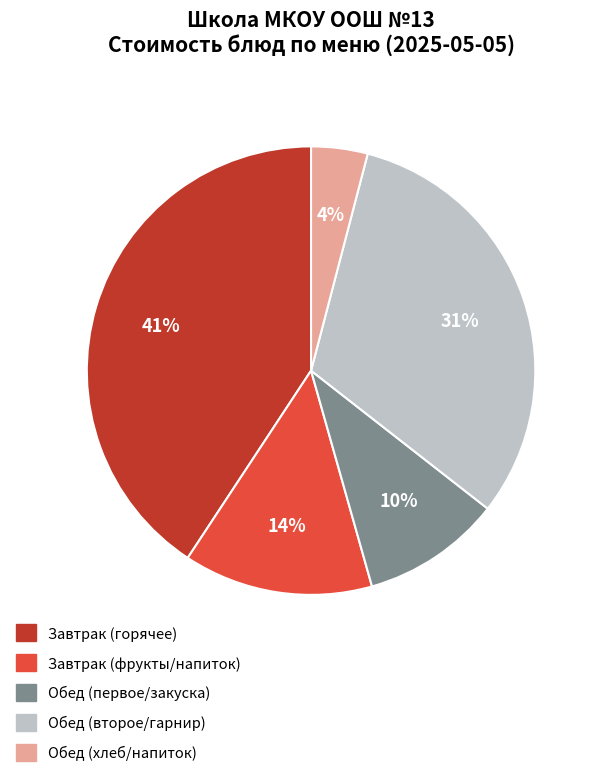

To the nearest percent, what is the average slice percentage?

20%